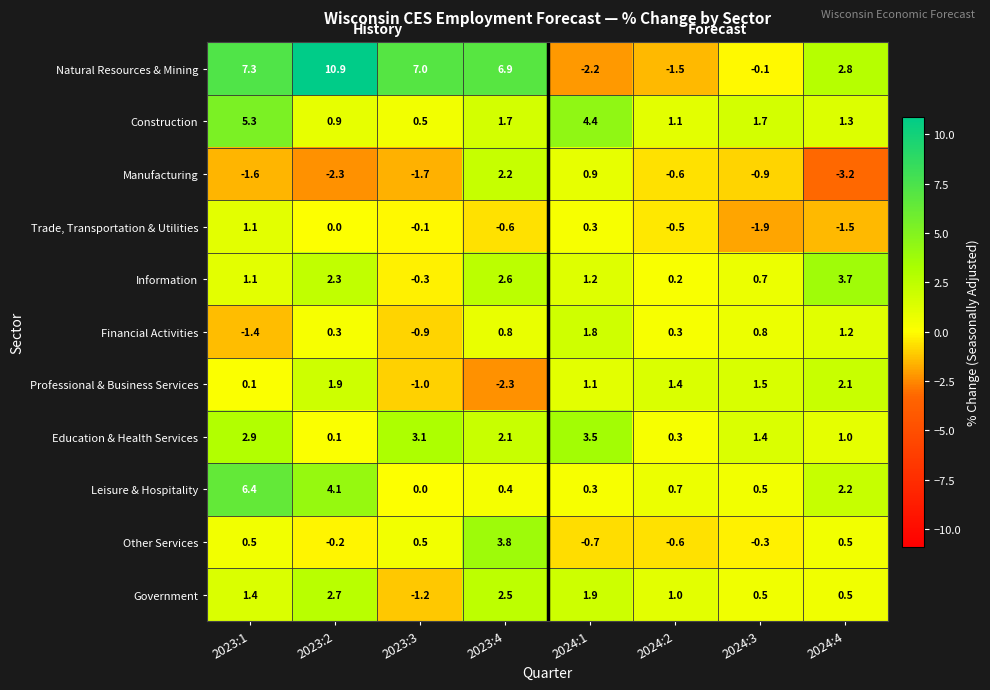

What is the difference between the maximum and minimum values in the Government series?

3.9